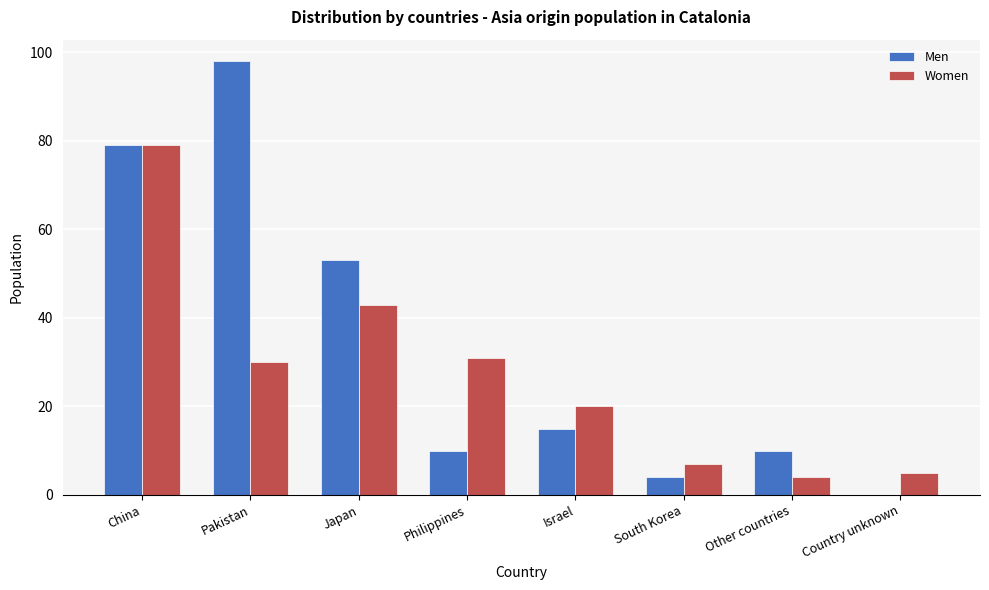

How many distinct data groups are displayed?

2